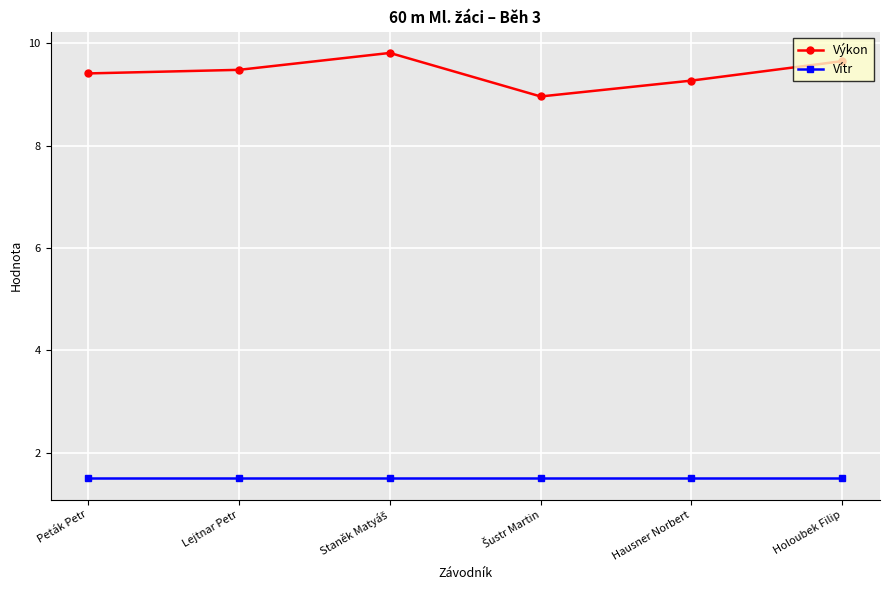

List the series in order of their peak value, highest first.

Výkon, Vítr